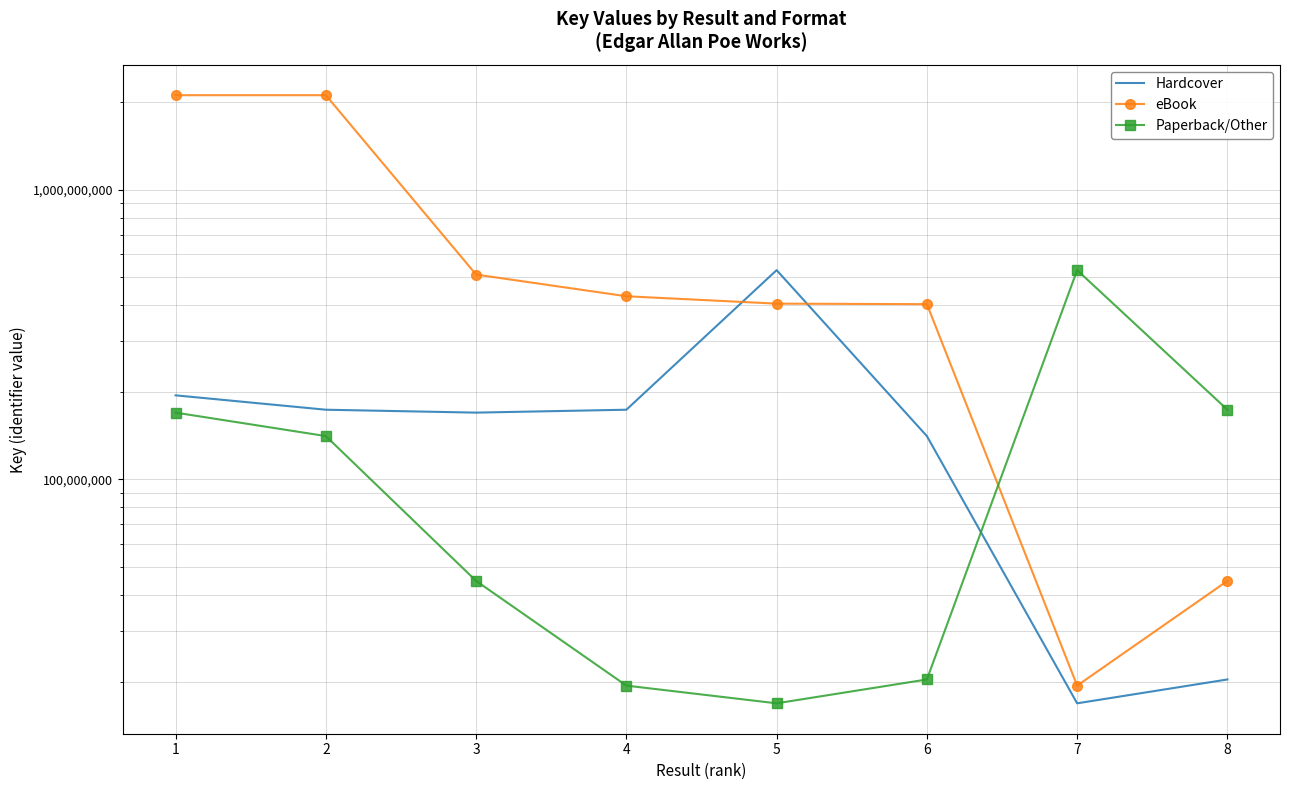

Between which two adjacent categories do Hardcover and Paperback/Other first intersect?

6 and 7